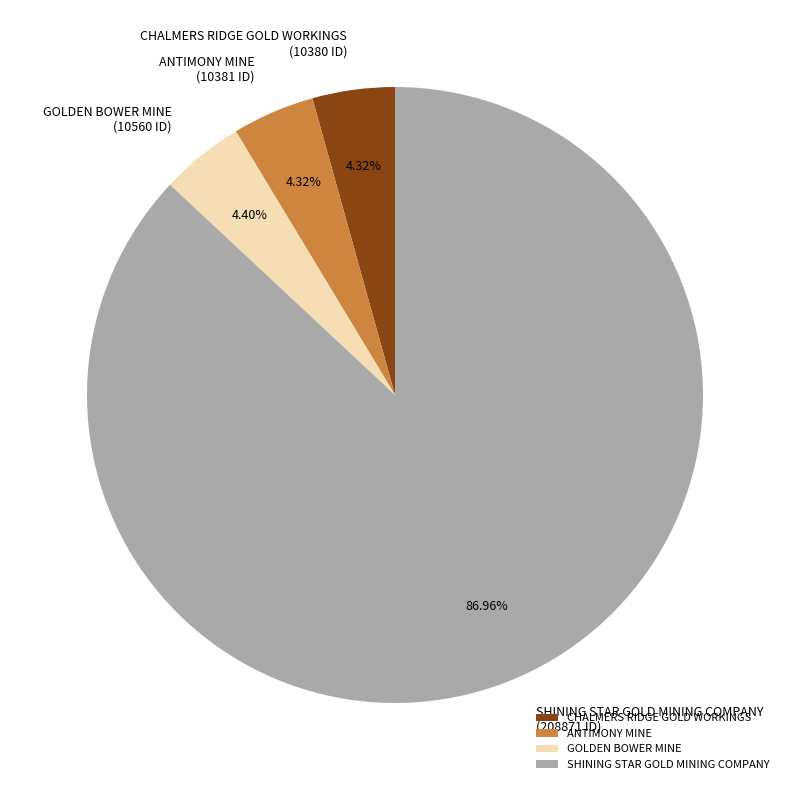

What is the ratio of the value at GOLDEN BOWER MINE to the value at CHALMERS RIDGE GOLD WORKINGS?

1.0